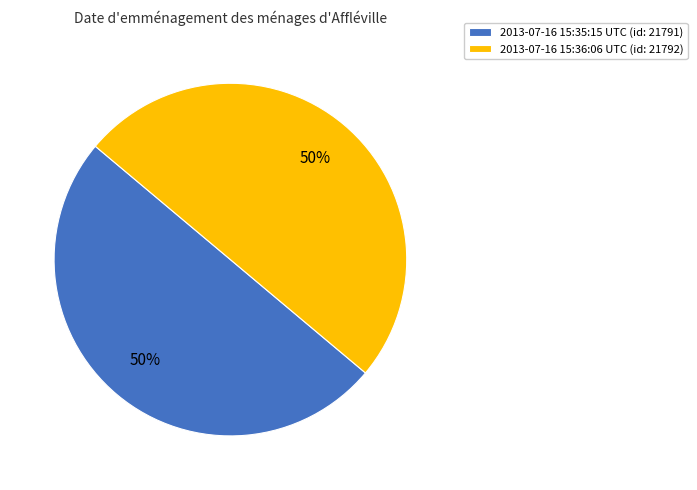

Is it true that 2013-07-16 15:36:06 UTC is 50% of the pie?

True